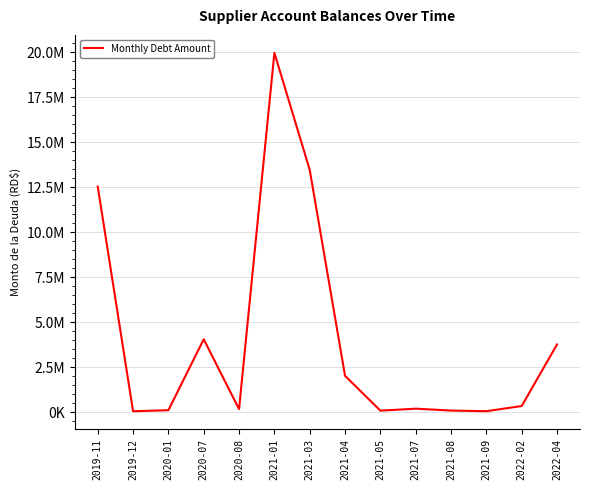

Is this an area chart (filled region under the line)?

No